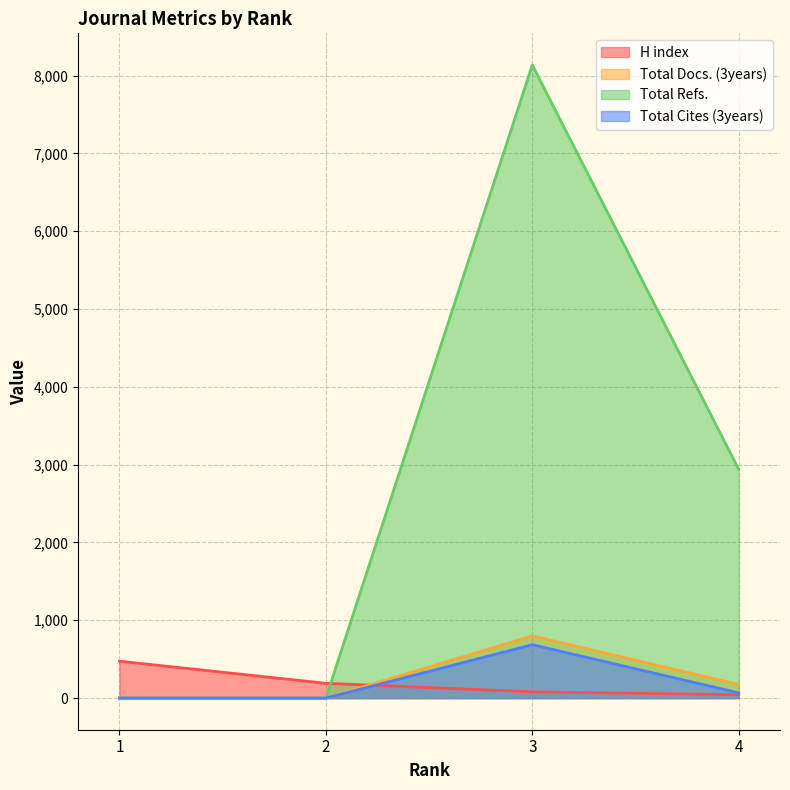

Between 2 and 3, which series saw the biggest shift?

Total Refs.